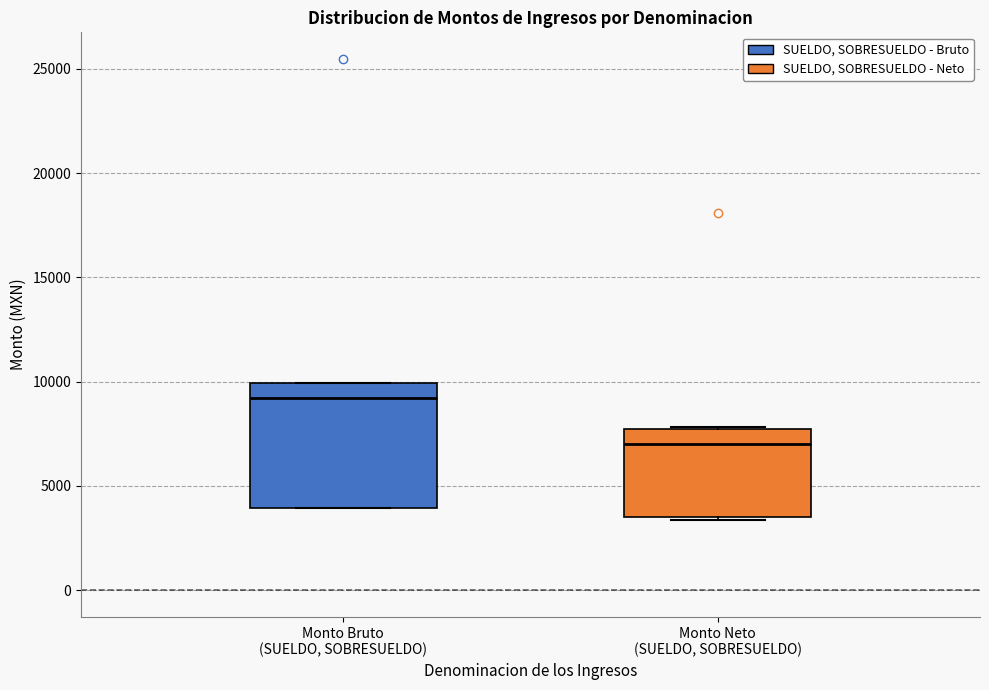

Which box is the tallest, from its lower edge to its upper edge?

Monto Bruto (SUELDO, SOBRESUELDO)